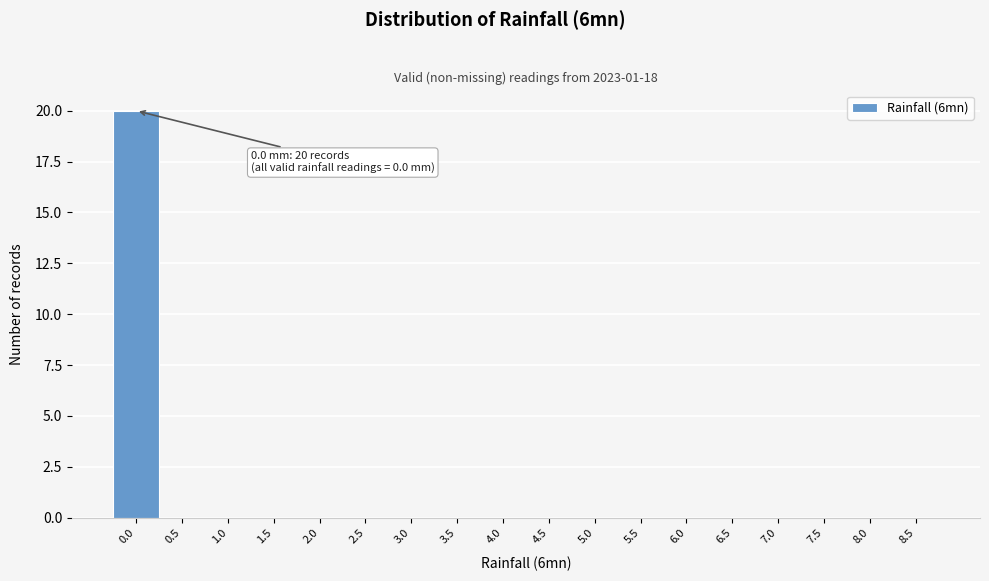

Reading right to left, list all the values displayed in this chart.

8.5=0	8.0=0	7.5=0	7.0=0	6.5=0	6.0=0	5.5=0	5.0=0	4.5=0	4.0=0	3.5=0	3.0=0	2.5=0	2.0=0	1.5=0	1.0=0	0.5=0	0.0=20